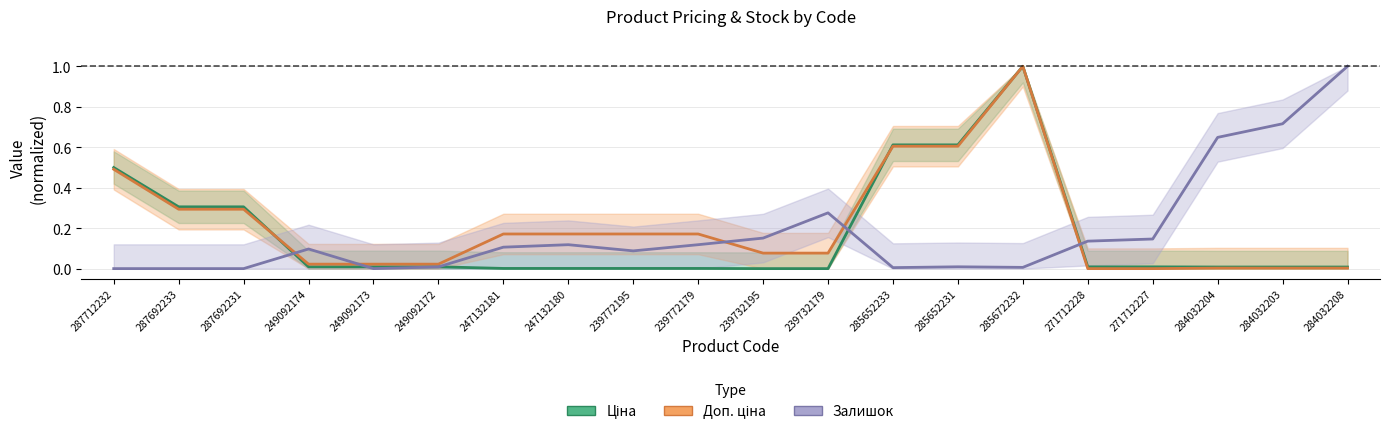

List the labels in order of Ціна value, smallest first.

239732195, 239732179, 247132181, 247132180, 239772195, 239772179, 284032204, 284032203, 284032208, 271712228, 271712227, 249092174, 249092173, 249092172, 287692233, 287692231, 287712232, 285652233, 285652231, 285672232